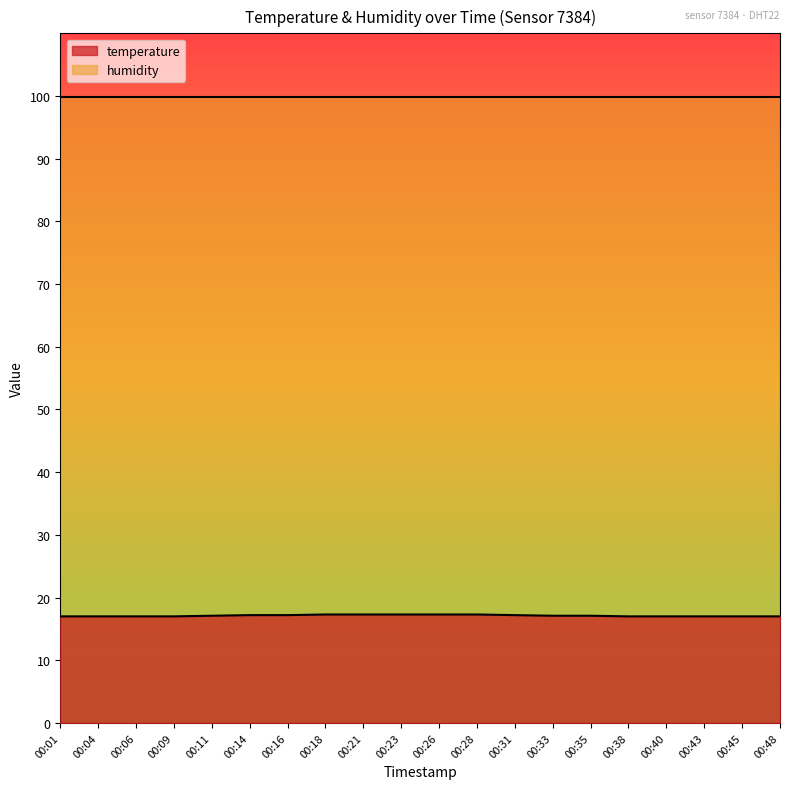

What is the sum of all values?

342.4